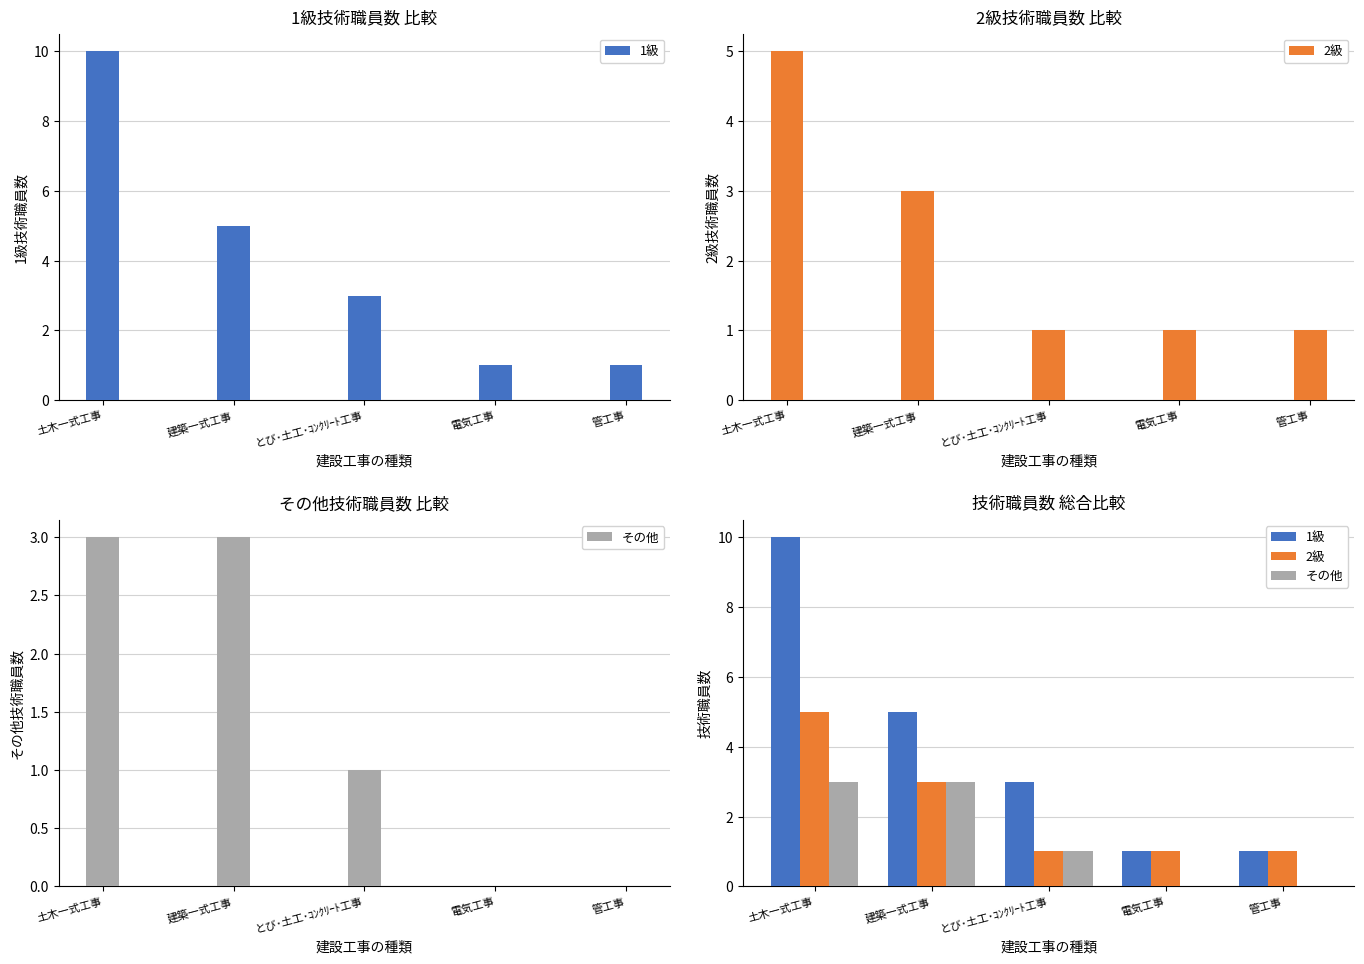

Count the number of categories in the chart.

5